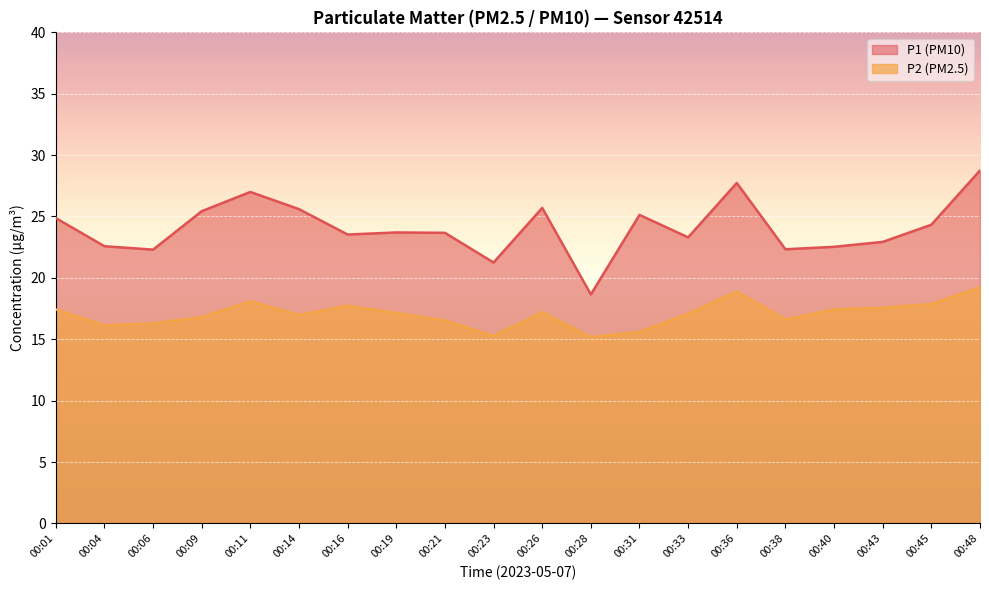

What value does the P1 series have at 00:33?

23.3